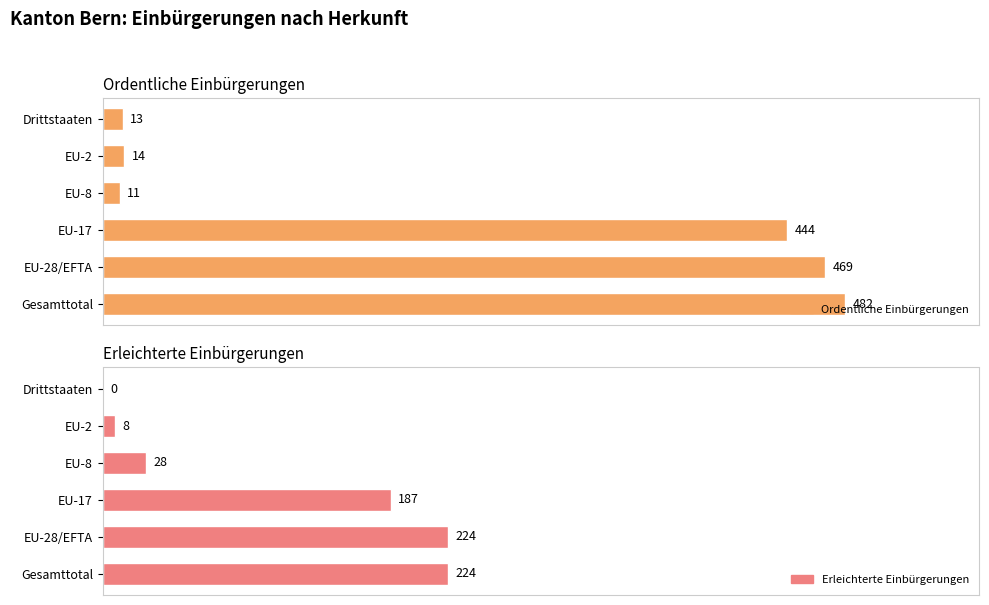

How many bars are there in each group?

2